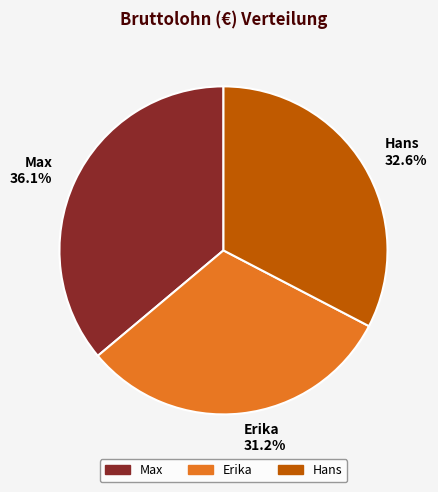

To the nearest percent, what percentage of the pie is Hans?

33%